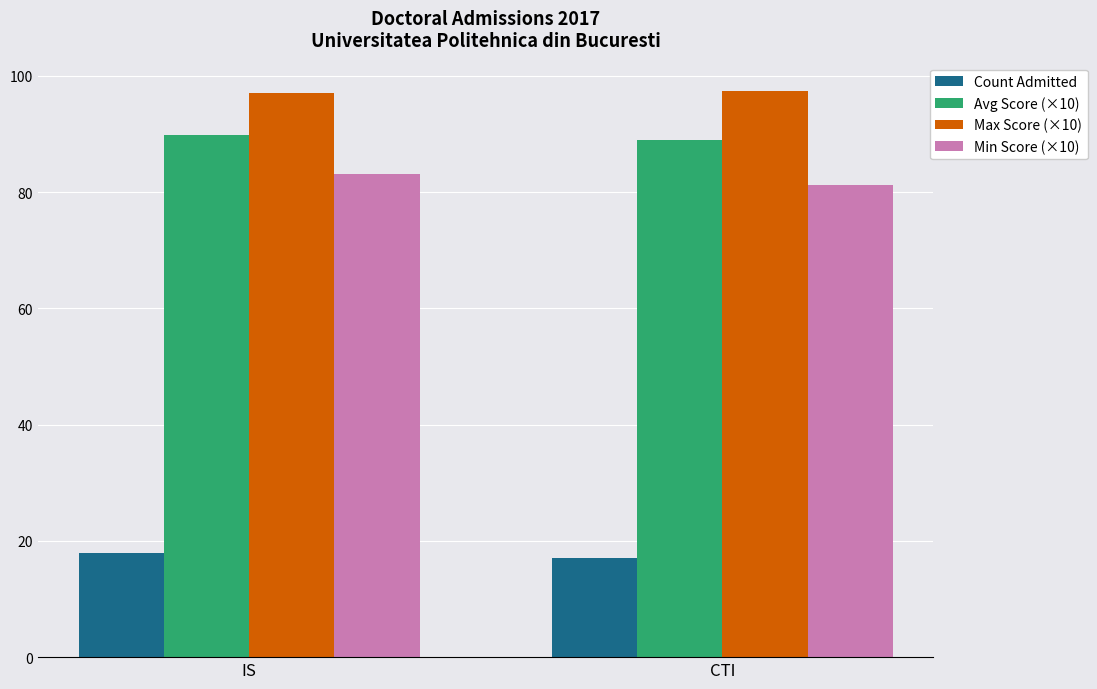

What is the difference between the highest and lowest values at IS?

79.0